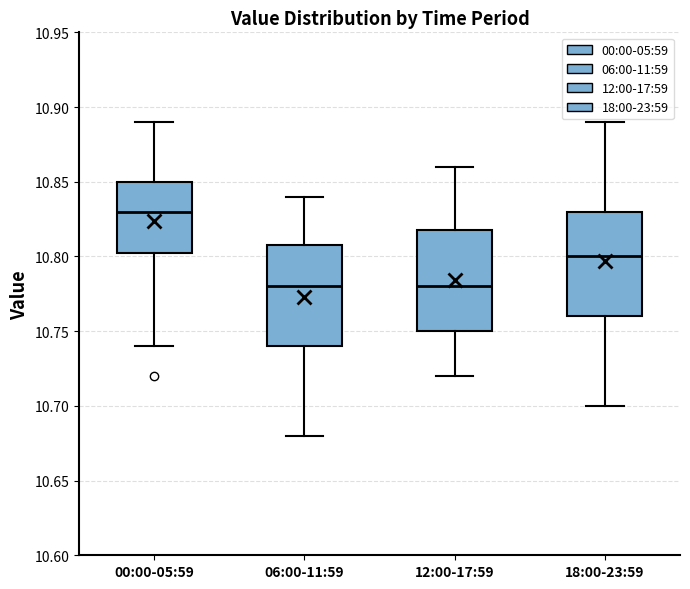

Where is the lower edge of the box for 06:00-11:59 on the y-axis? The values are not printed on the chart, so give them approximately, as read against the axis.

10.740